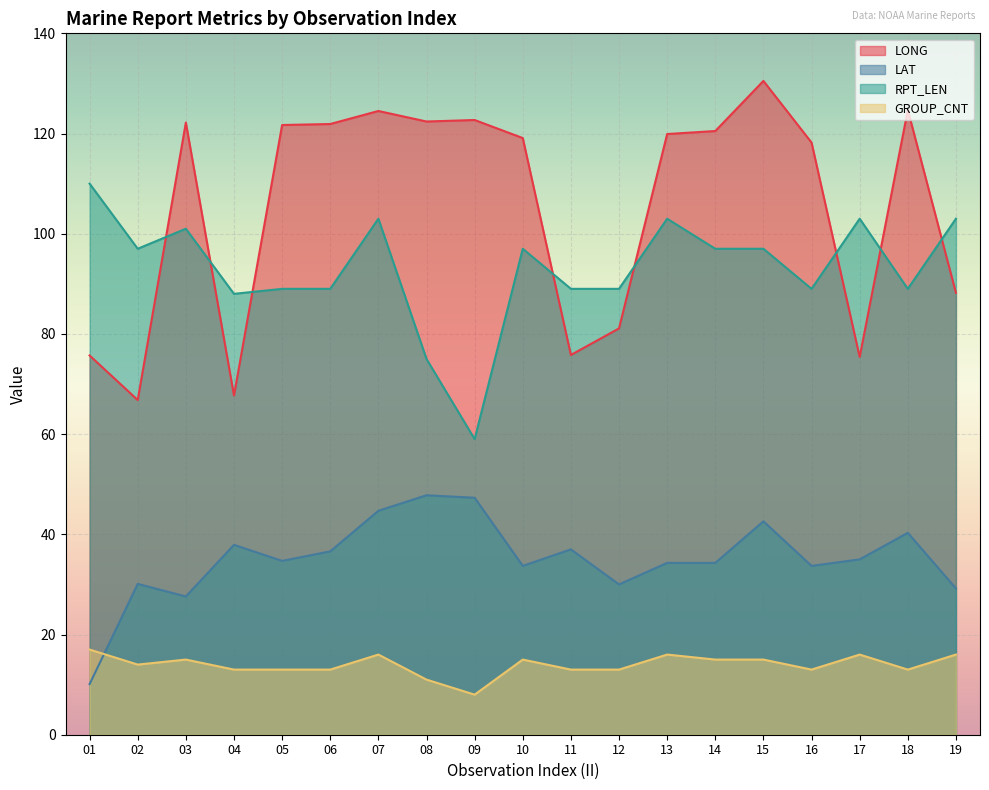

Read the LONG value at 19.

88.2